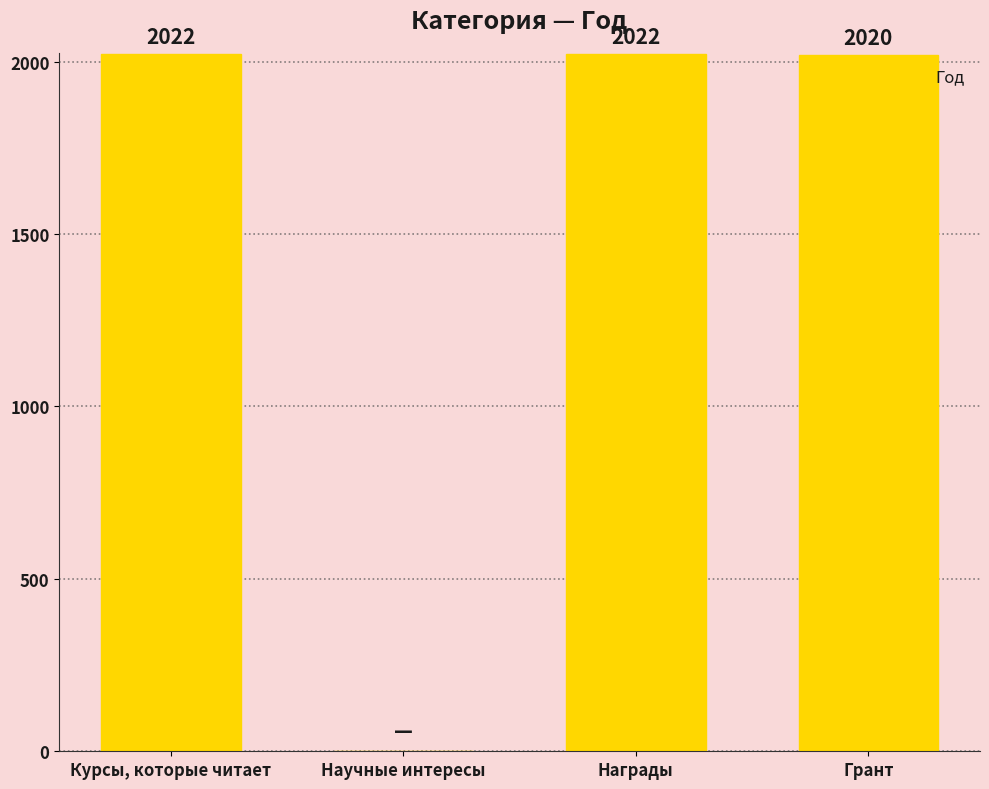

What is the sum of all values?

6064